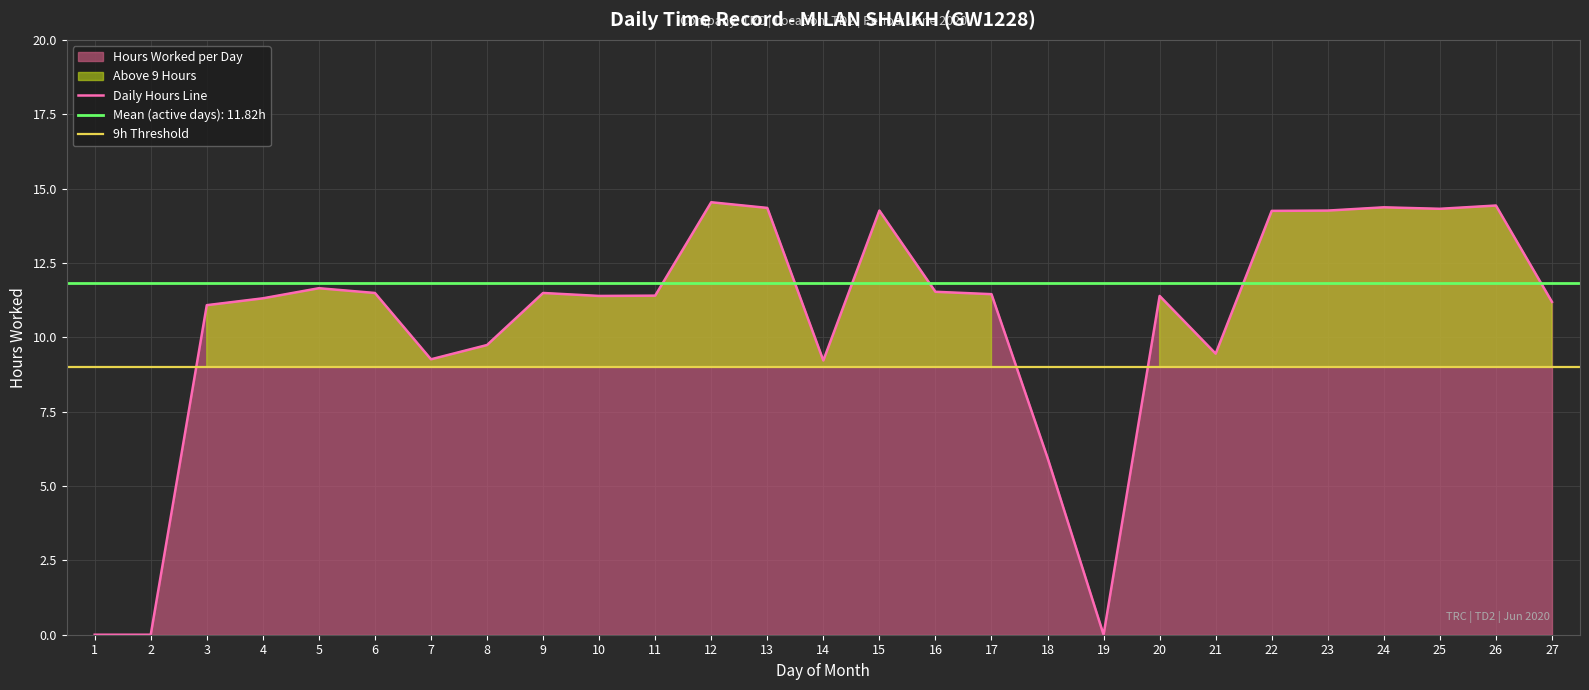

Approximately how many times larger is the value at 22 compared to 25?

1.0